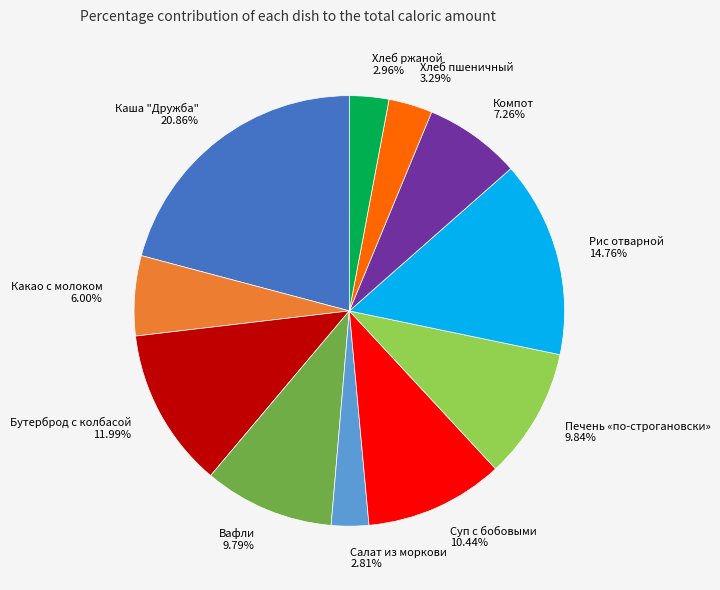

To the nearest percent, what is the difference between the Суп с бобовыми and Бутерброд с колбасой slice percentages?

2%